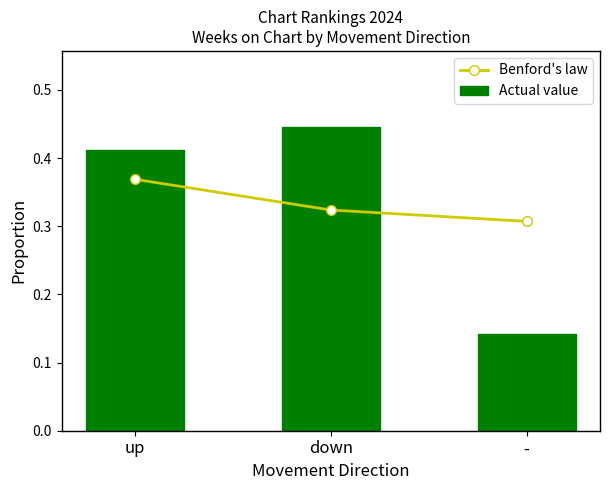

Reading right to left, transcribe all the data shown in this chart.

Benford's law: -=0.3	down=0.3	up=0.4
Actual value: -=0.1	down=0.4	up=0.4